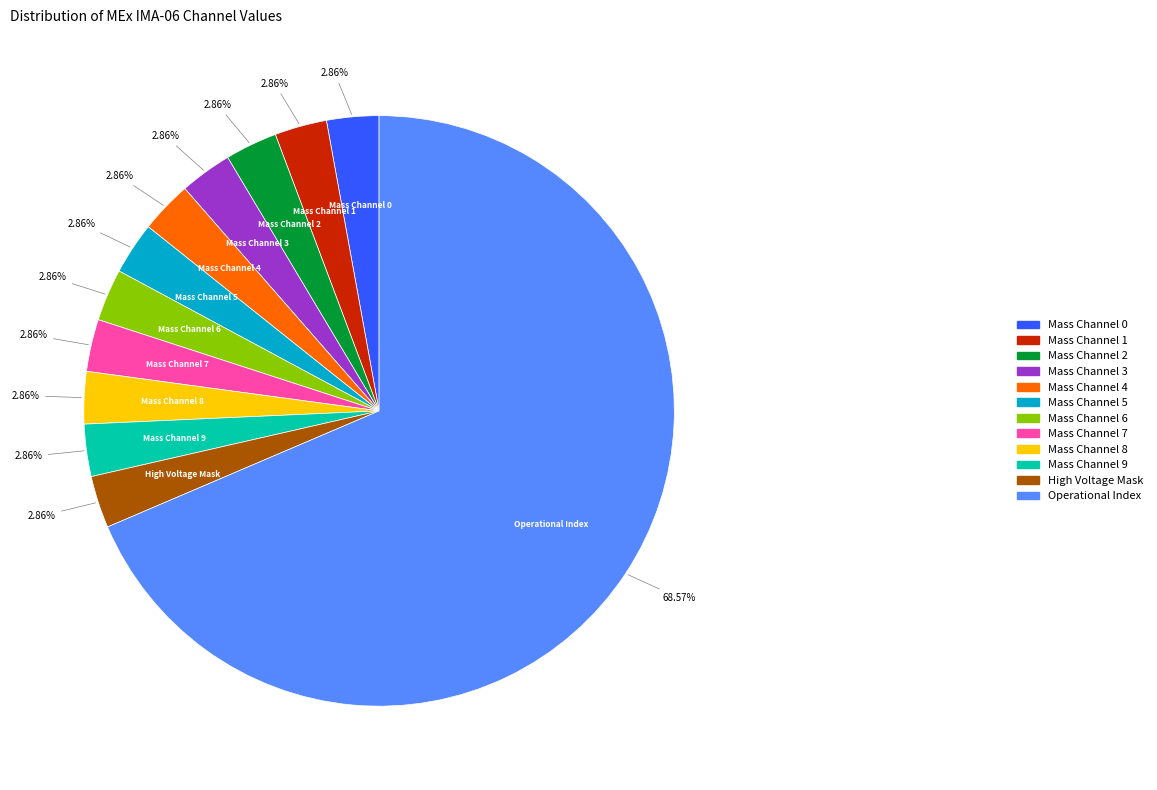

To the nearest percent, what is the average slice percentage?

8%